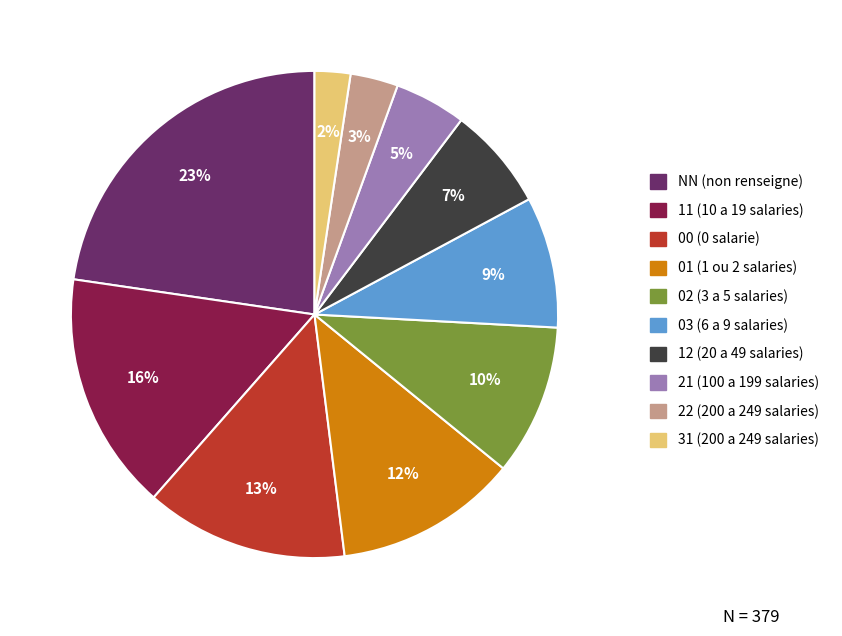

Which category has the biggest portion of the pie?

NN